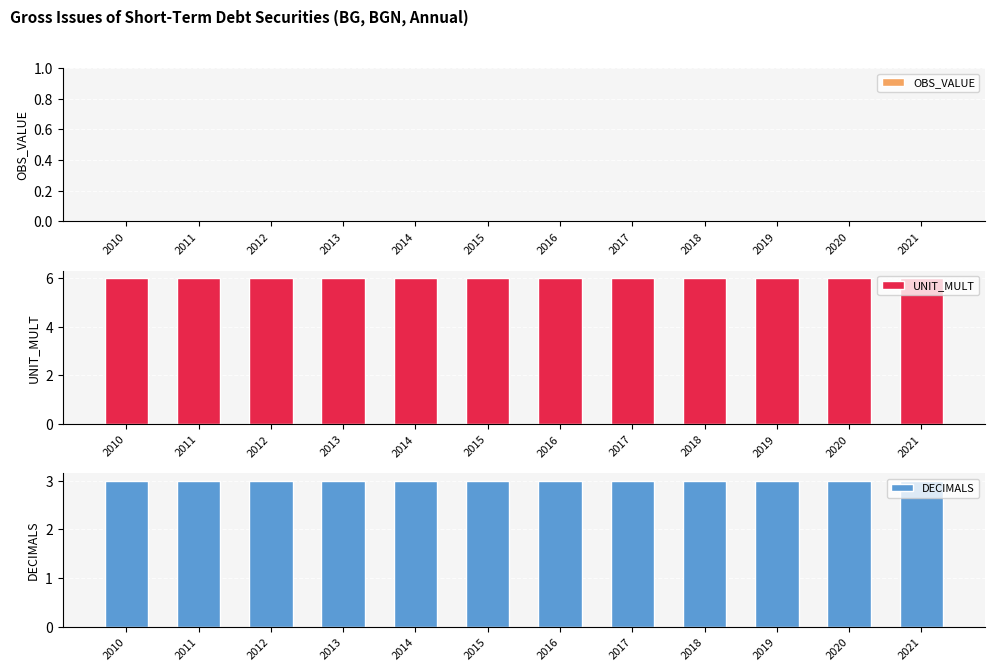

Reading left to right, extract all data points from this chart.

OBS_VALUE: 2010=0	2011=0	2012=0	2013=0	2014=0	2015=0	2016=0	2017=0	2018=0	2019=0	2020=0	2021=0
UNIT_MULT: 2010=6	2011=6	2012=6	2013=6	2014=6	2015=6	2016=6	2017=6	2018=6	2019=6	2020=6	2021=6
DECIMALS: 2010=3	2011=3	2012=3	2013=3	2014=3	2015=3	2016=3	2017=3	2018=3	2019=3	2020=3	2021=3